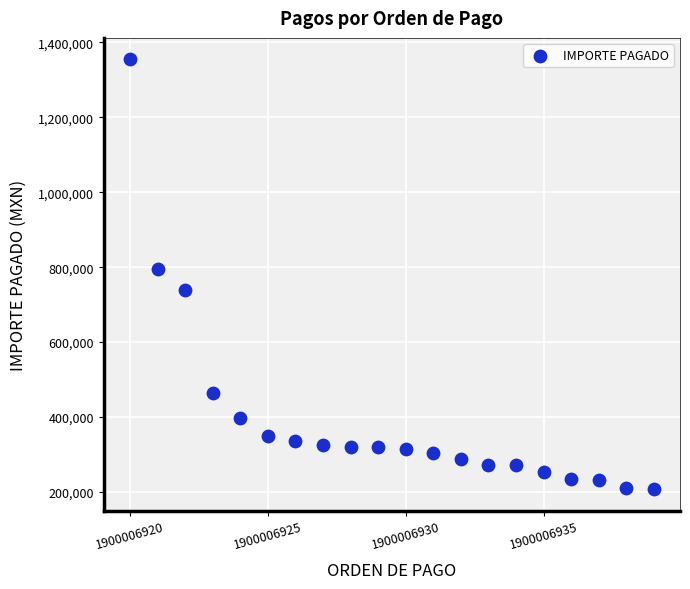

What Y value in the scatter plot is closest to 781214?

796341